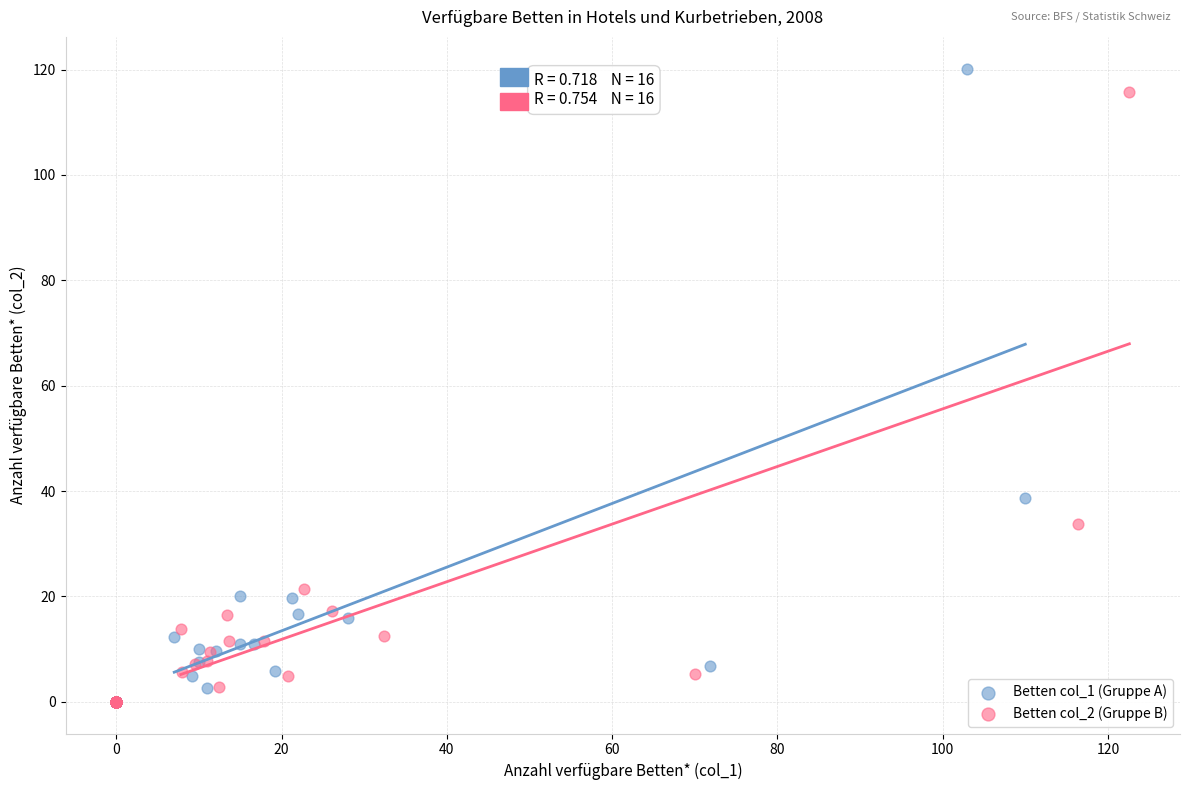

Which series contains the highest Y value?

Betten col_1 (Gruppe A)